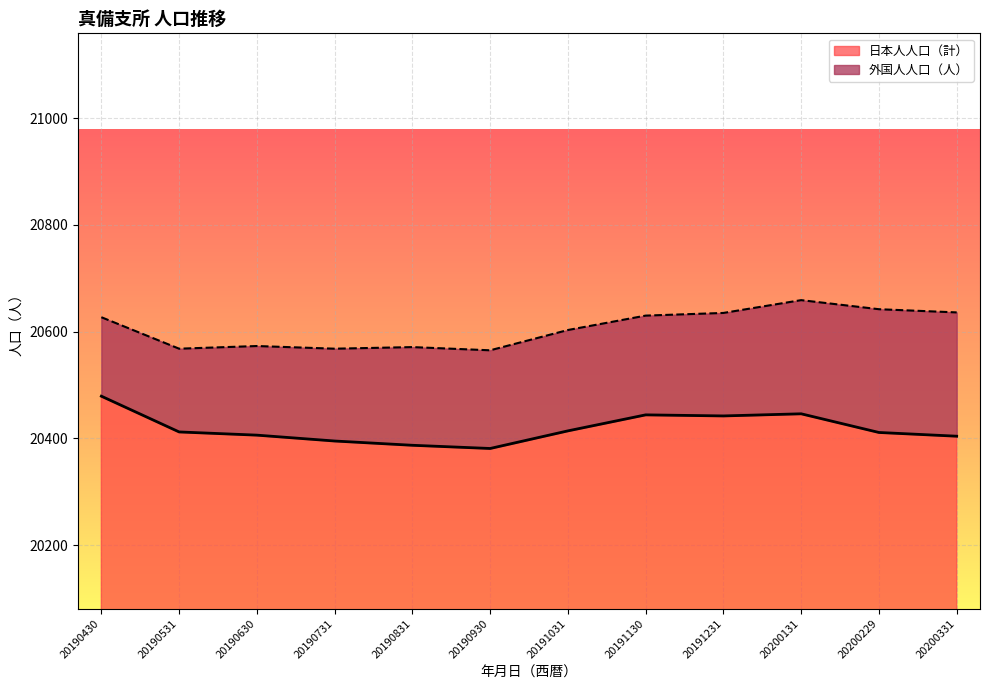

At which category does the data reach its first local valley?

20190930